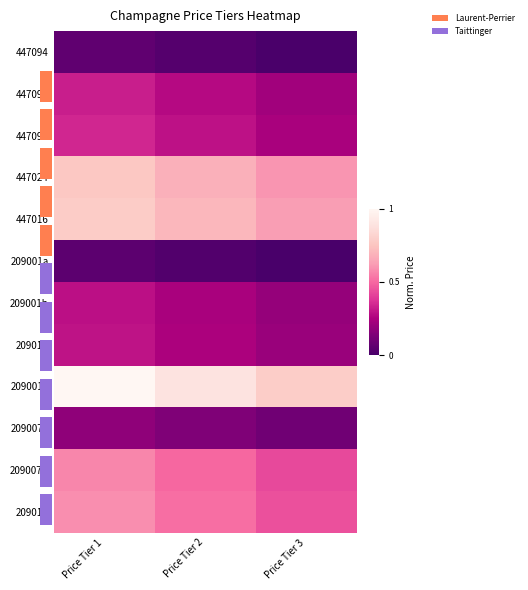

Between Price Tier 3 and Price Tier 1, which is larger?

Price Tier 1